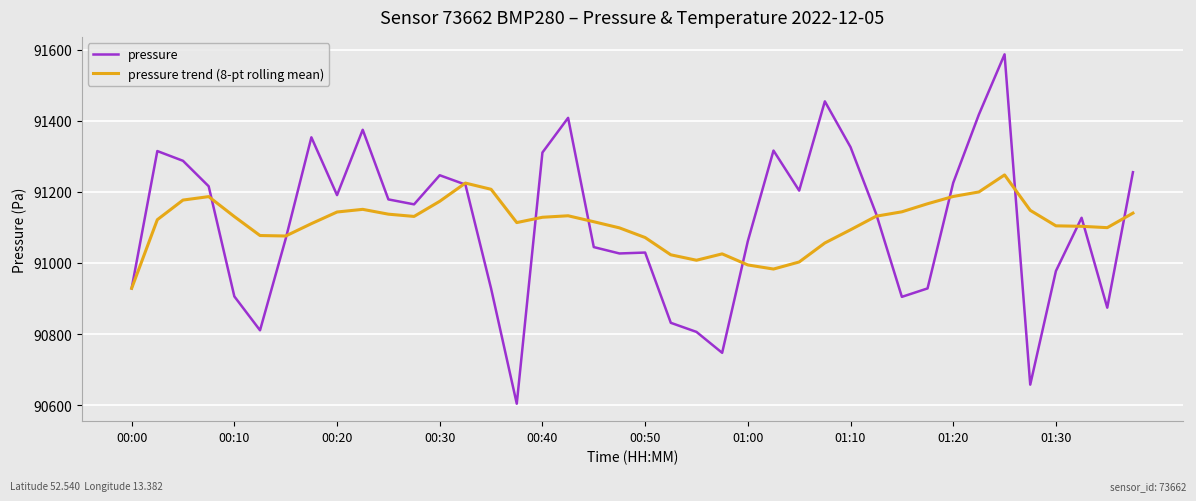

What is the maximum value for pressure trend (8-pt rolling mean)?

91247.5